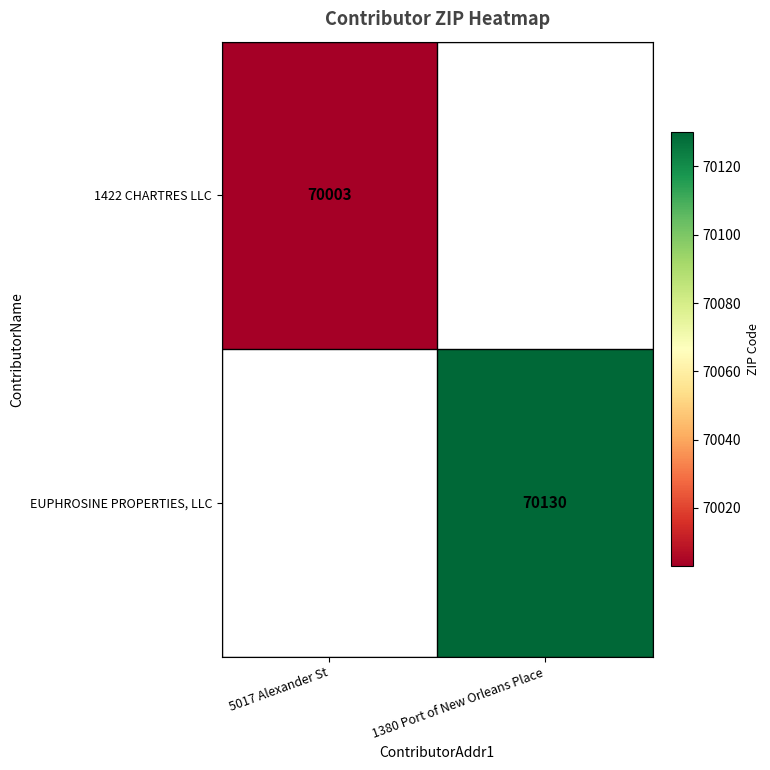

The EUPHROSINE PROPERTIES, LLC series shows 70130 at 1380 Port of New Orleans Place. True or false?

True